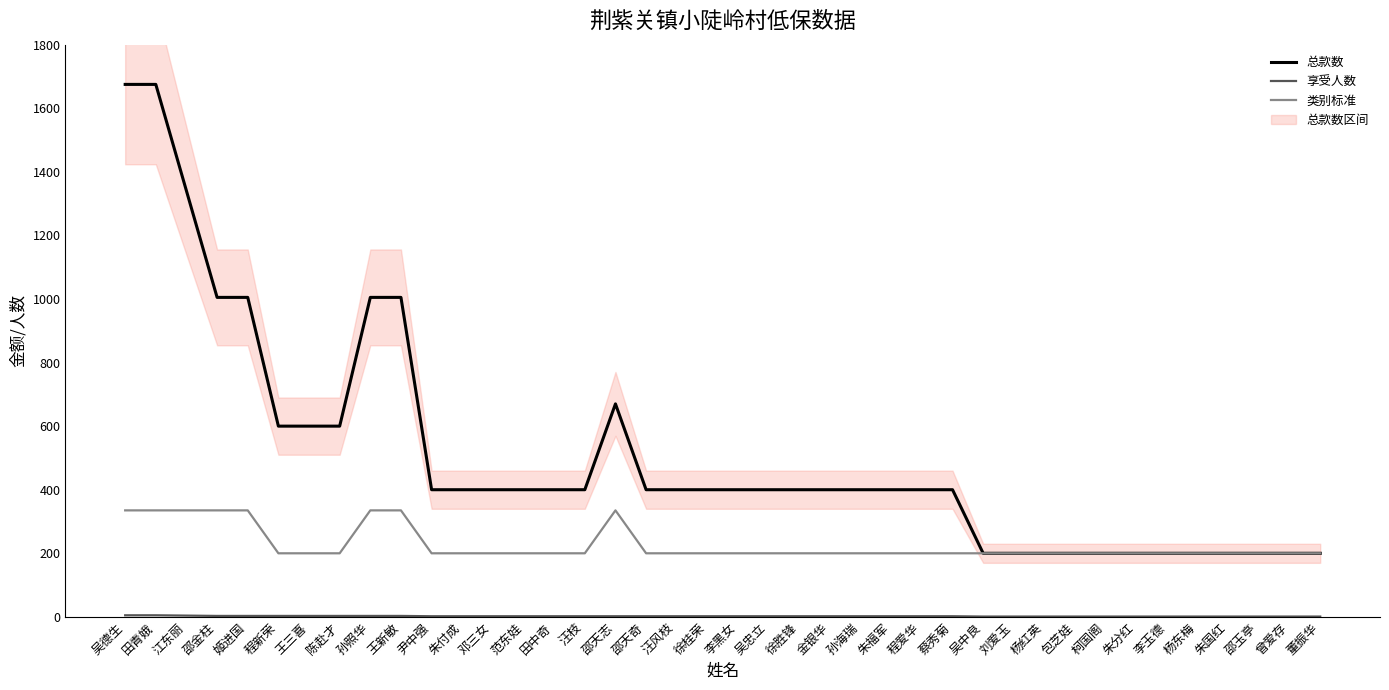

What is the sum of all 总款数 values?

20380